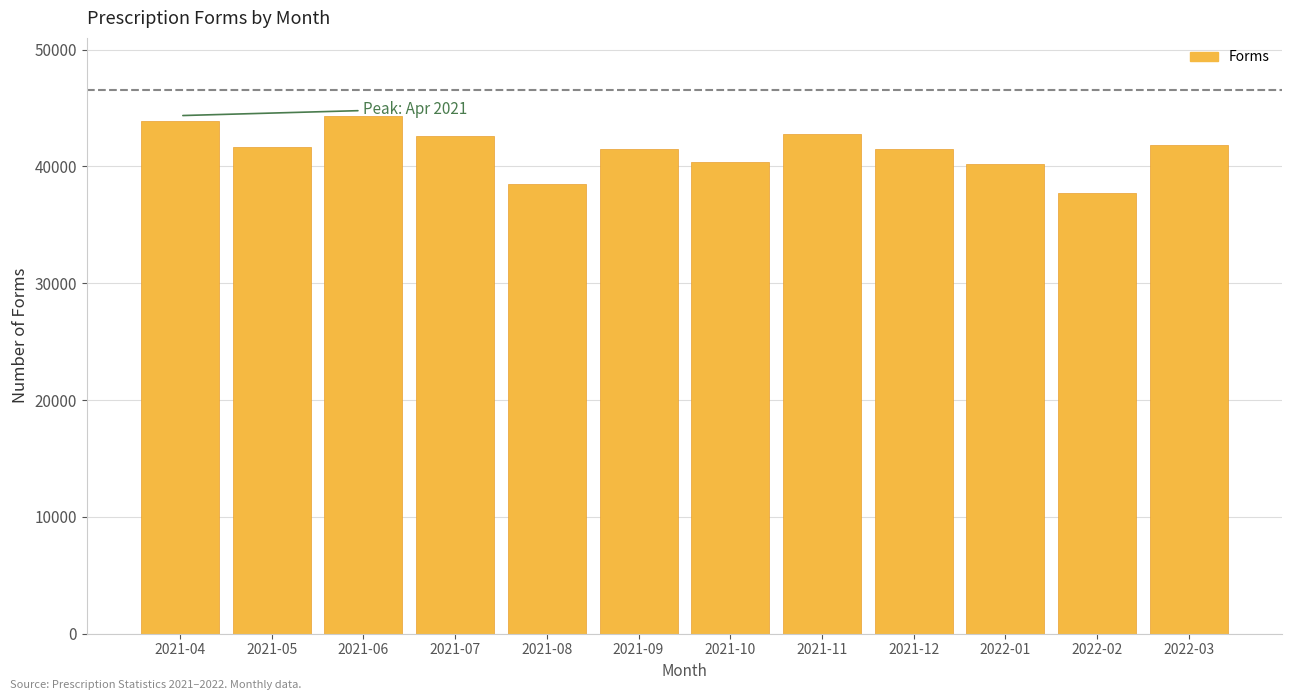

What value does the data have at 2021-09, to the nearest 100?

41500